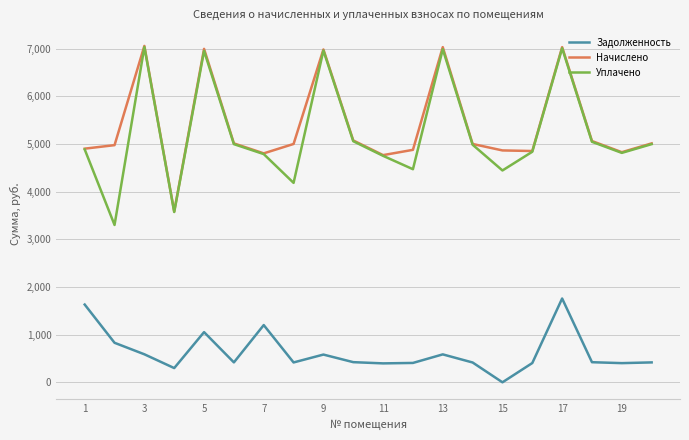

True or false: Уплачено and Задолженность cross at least once.

False